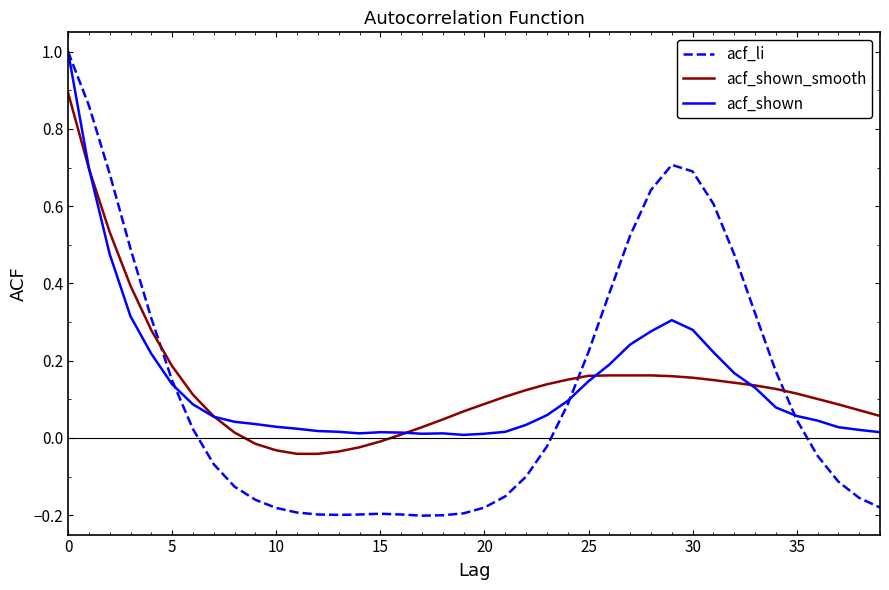

What are all the series names shown in the legend?

acf_li, acf_shown_smooth, acf_shown